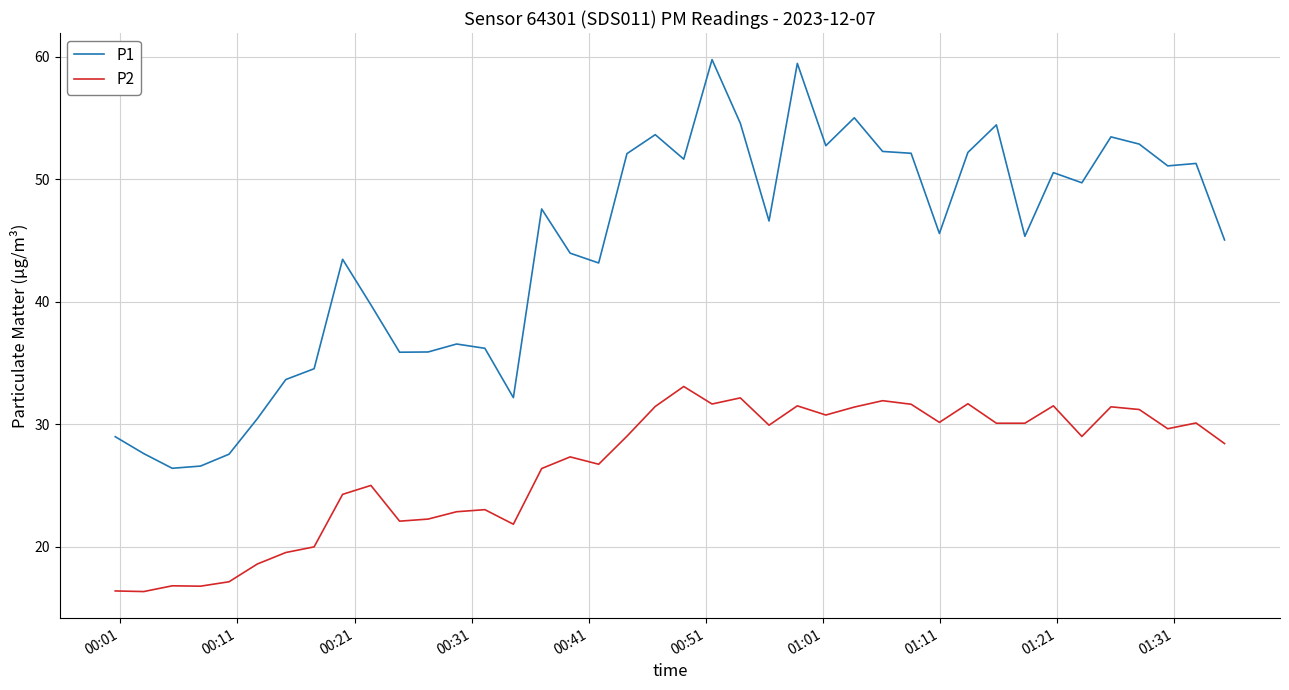

True or false: P1 and P2 cross at least once.

False